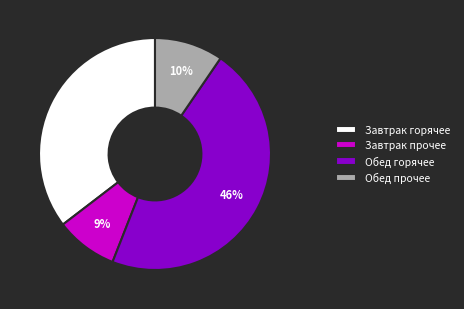

The Завтрак прочее slice represents 9% of the pie. True or false?

True